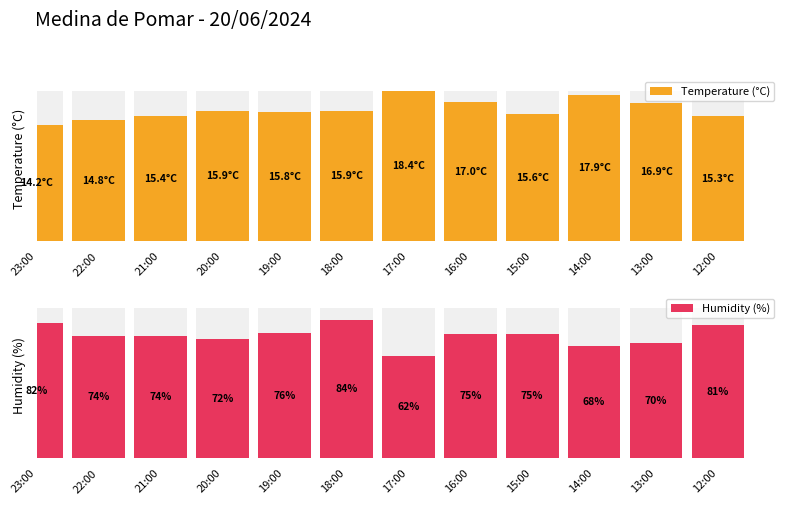

What is the lowest value of the Temperature (°C) series?

77.2